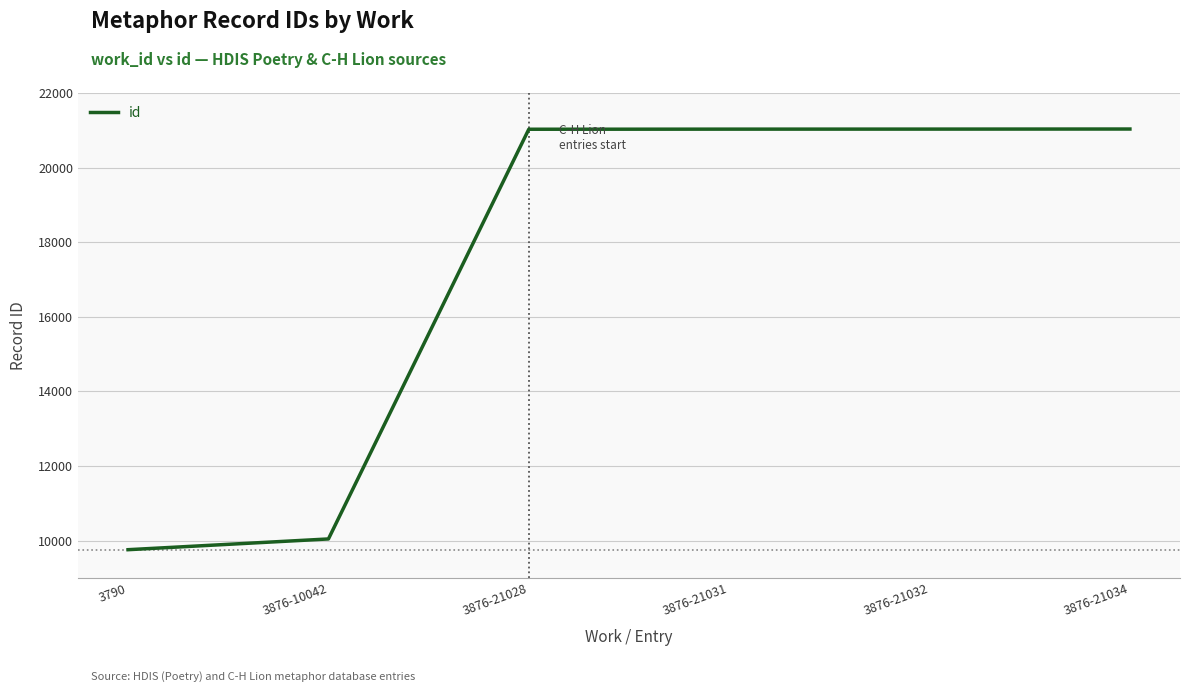

How many values are below 21031?

3